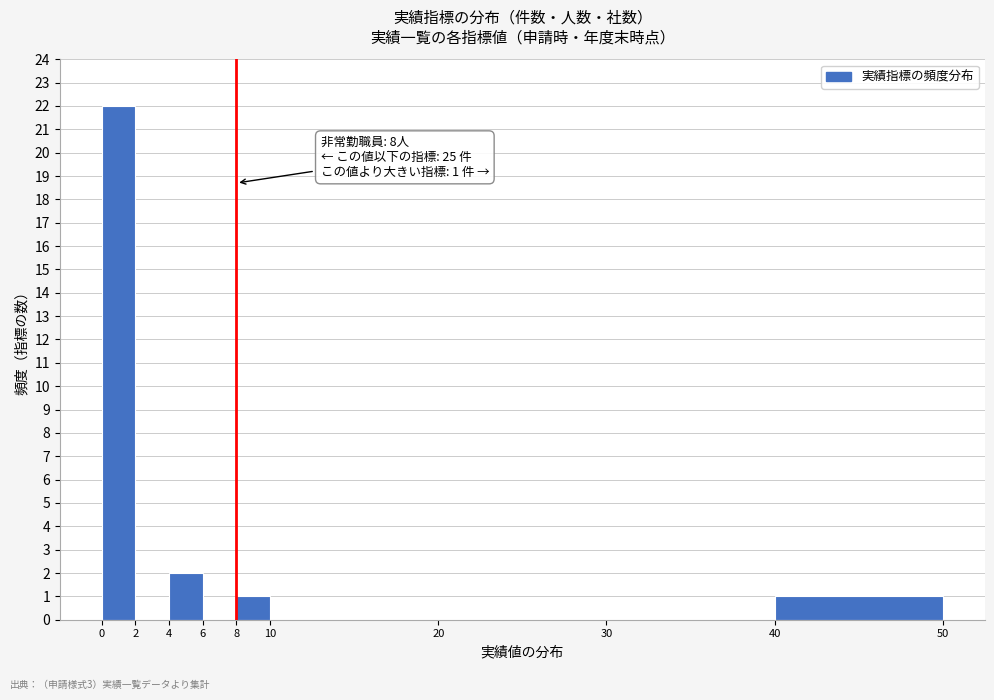

Which range on the x-axis has the tallest bar?

0 to 2